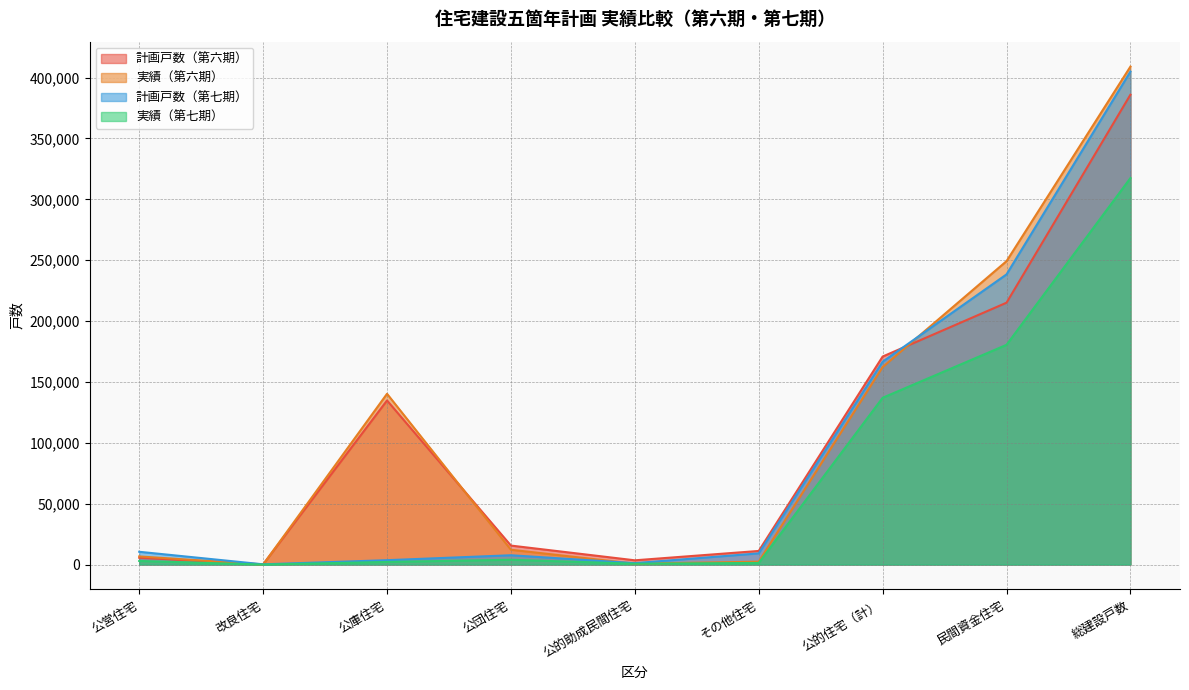

What are all the series names shown in the legend?

計画戸数（第六期）, 実績（第六期）, 計画戸数（第七期）, 実績（第七期）